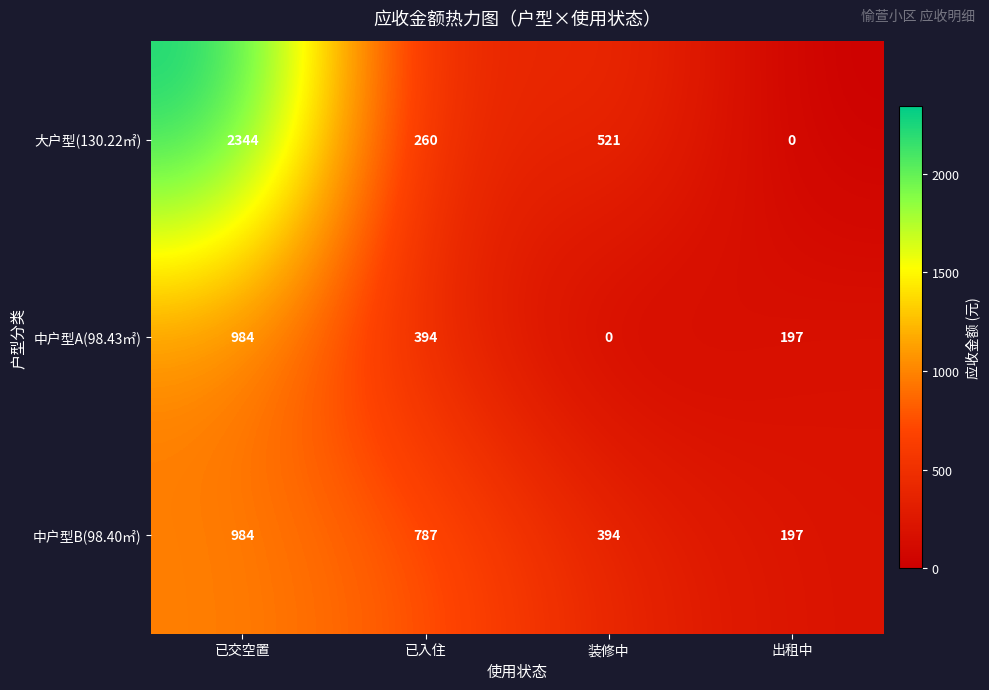

Where does the 中户型B(98.40㎡) series first go above 787?

已交空置